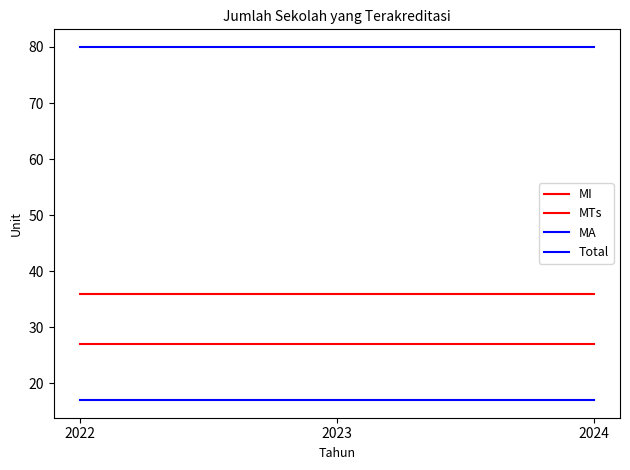

Is it true that Total equals 80 at 2022?

True